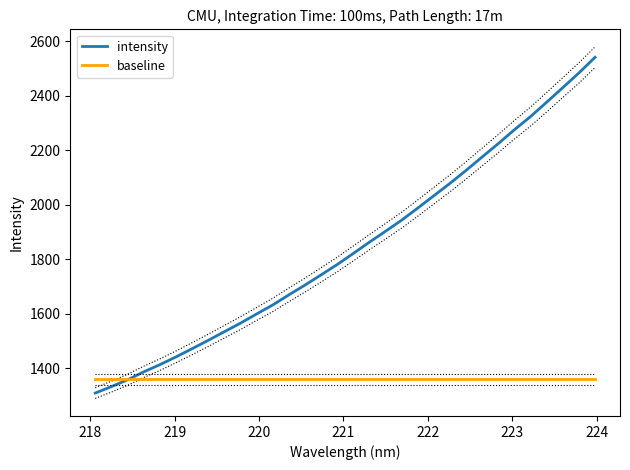

What is the lowest value of the baseline series?

1360.2